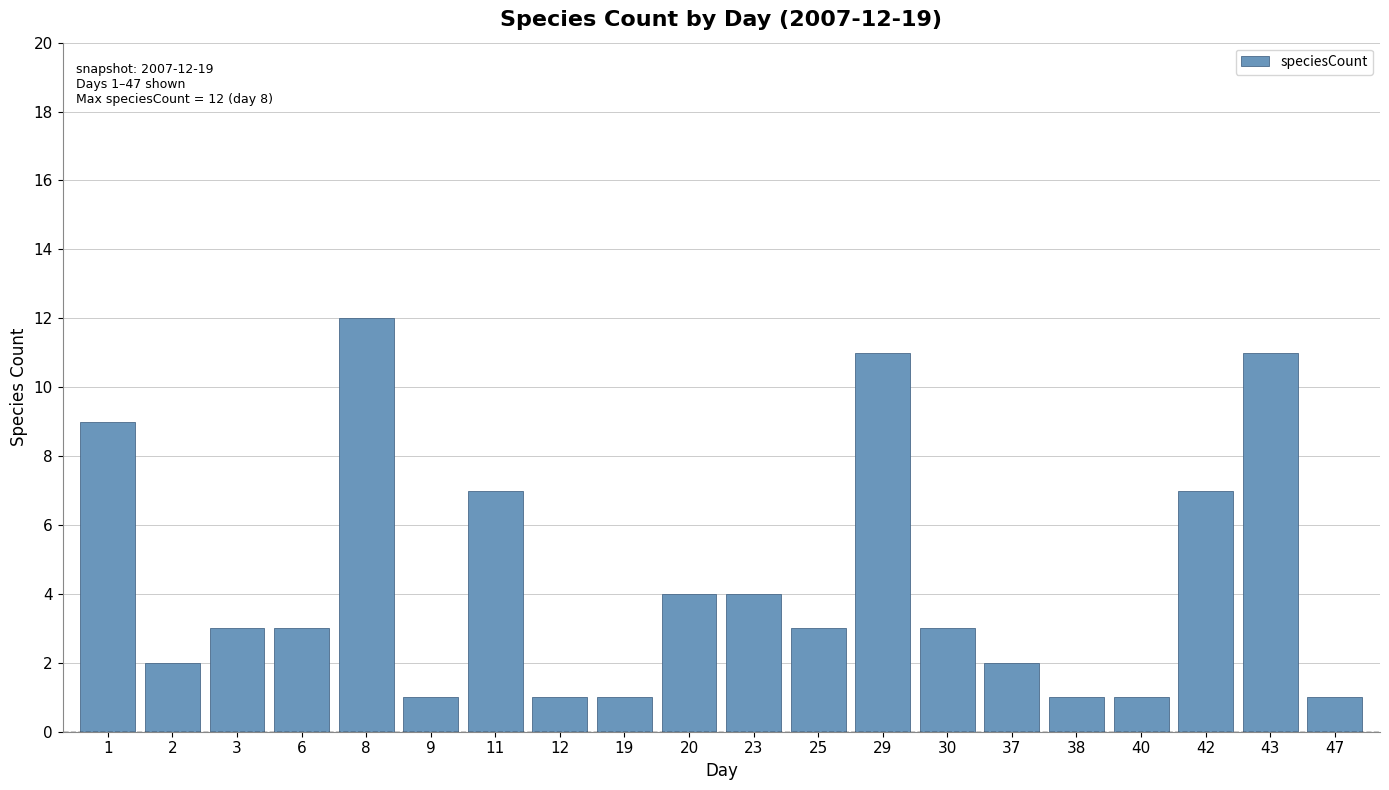

What is the value of the 6th bar from the left?

1